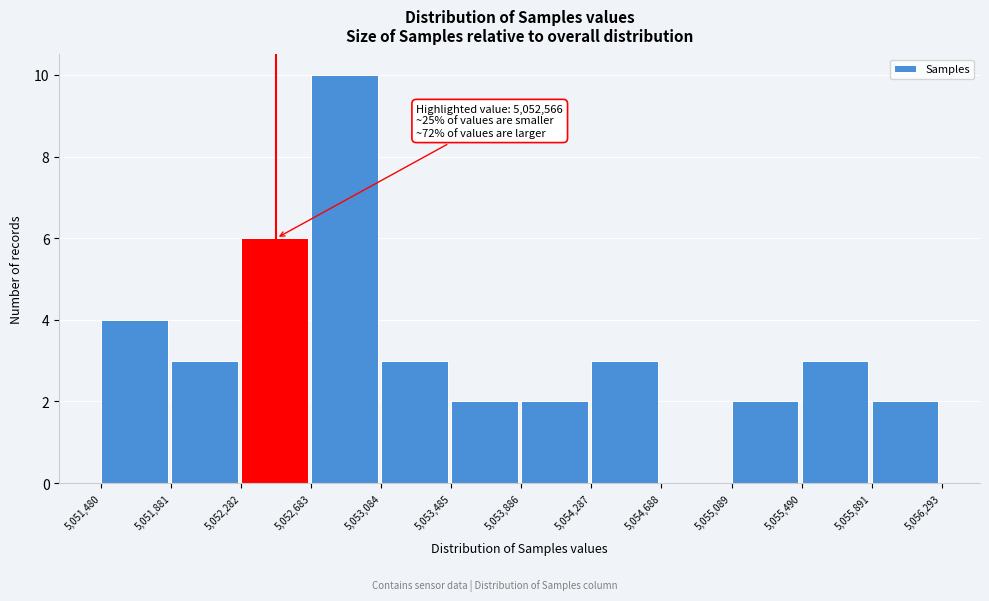

Which range on the x-axis has the tallest bar?

5,052,683 to 5,053,084